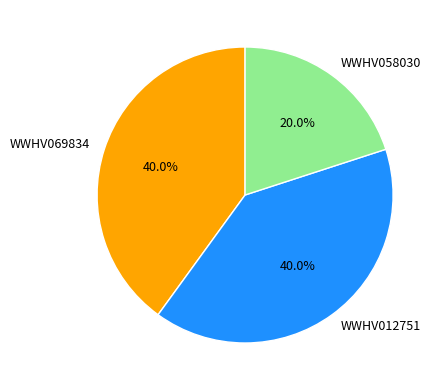

To the nearest percent, what portion does WWHV058030 represent?

20%